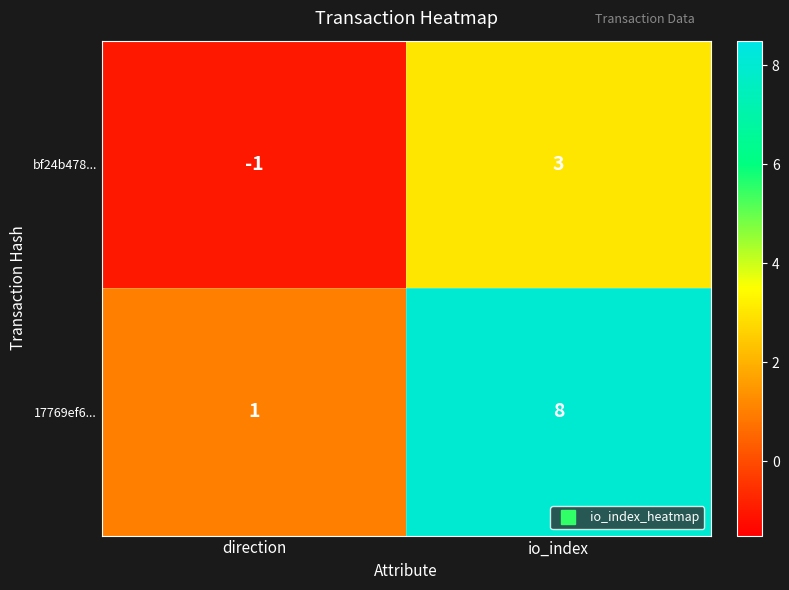

The 17769ef6... series shows 1 at direction. True or false?

True